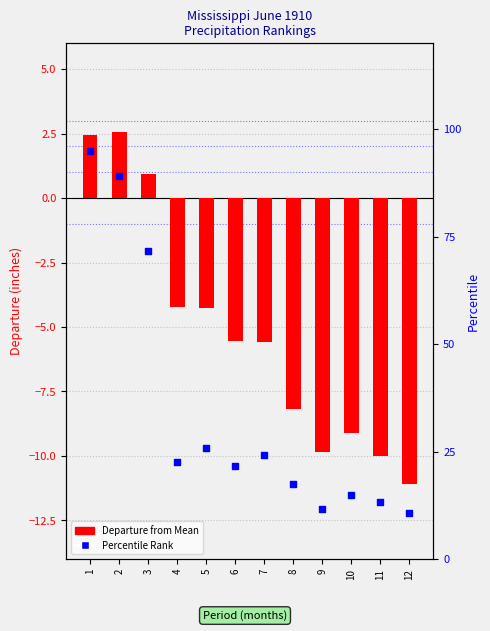

Which series has the largest total across all categories?

Percentile Rank